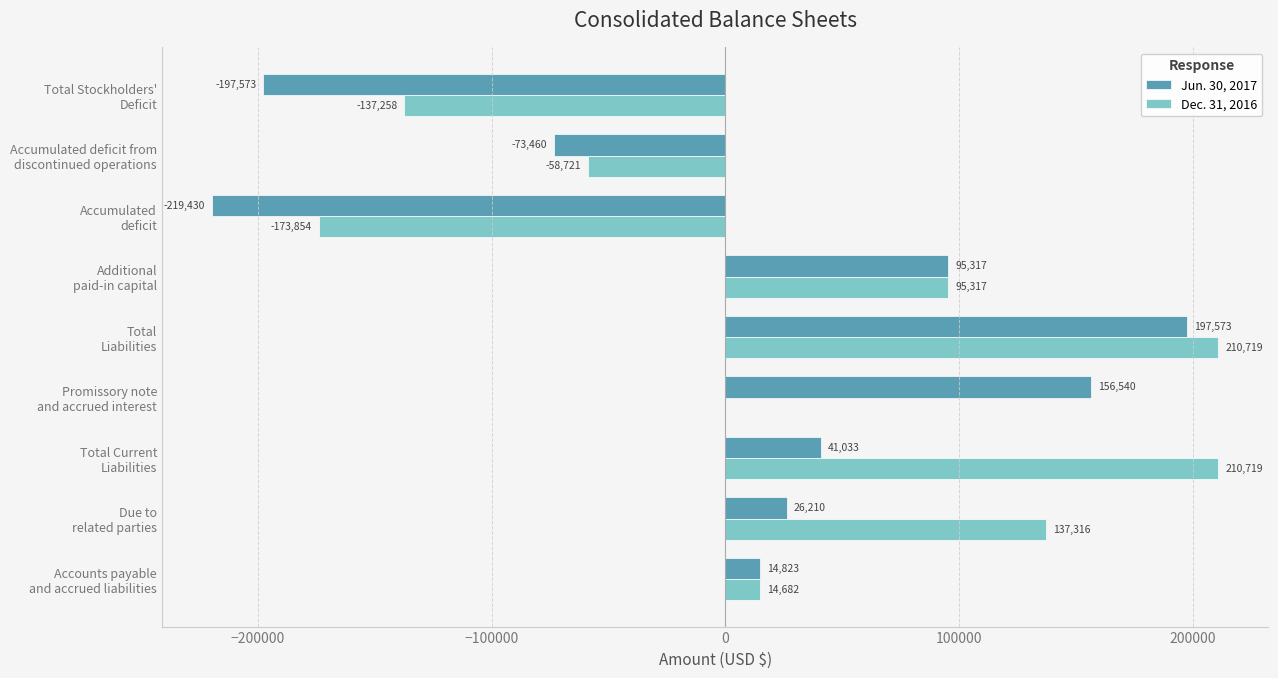

What is the greatest value displayed?

210719